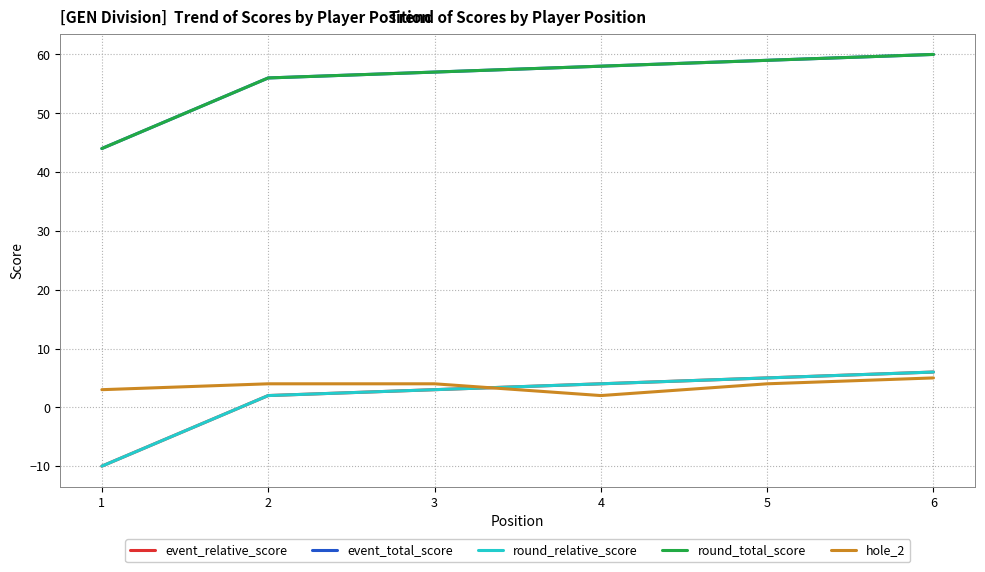

Is this an area chart (filled region under the line)?

No